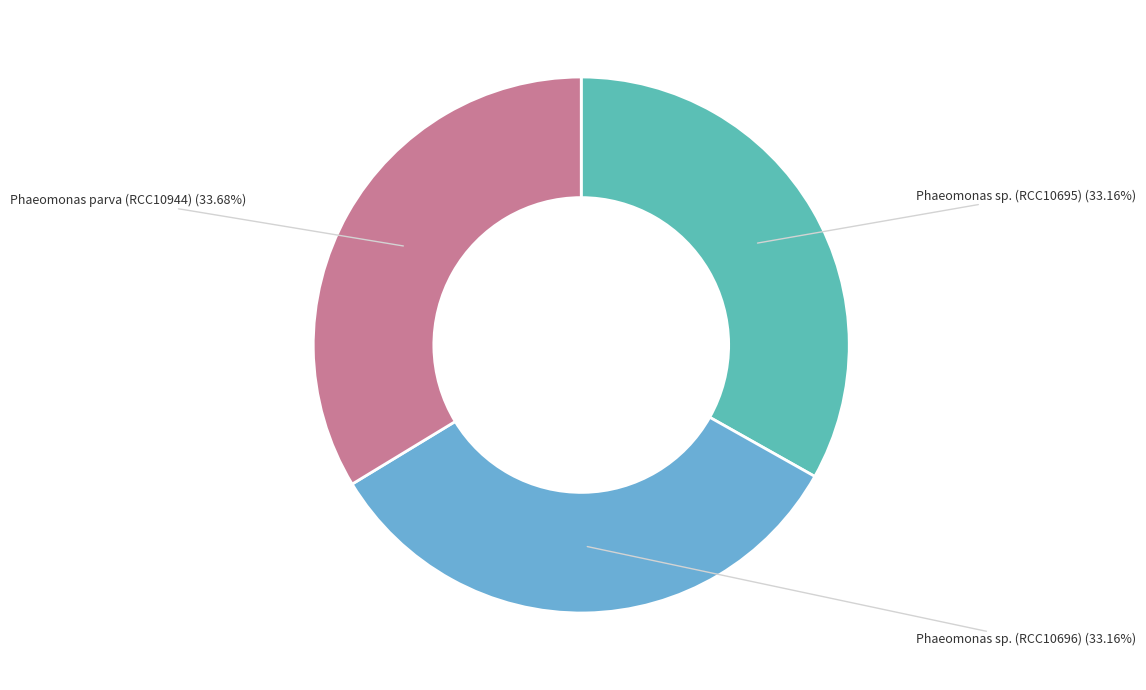

To the nearest percent, what is the difference between the largest and smallest slice percentages?

1%